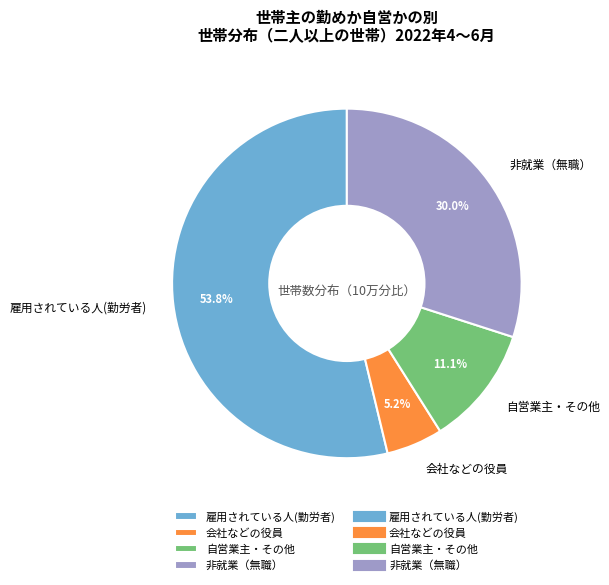

How many segments does this pie chart have?

4